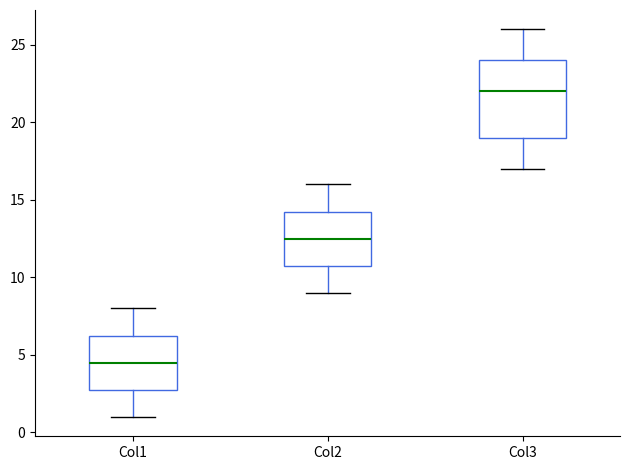

Where is the upper edge of the box for Col2 on the y-axis? The values are not printed on the chart, so give them approximately, as read against the axis.

14.5